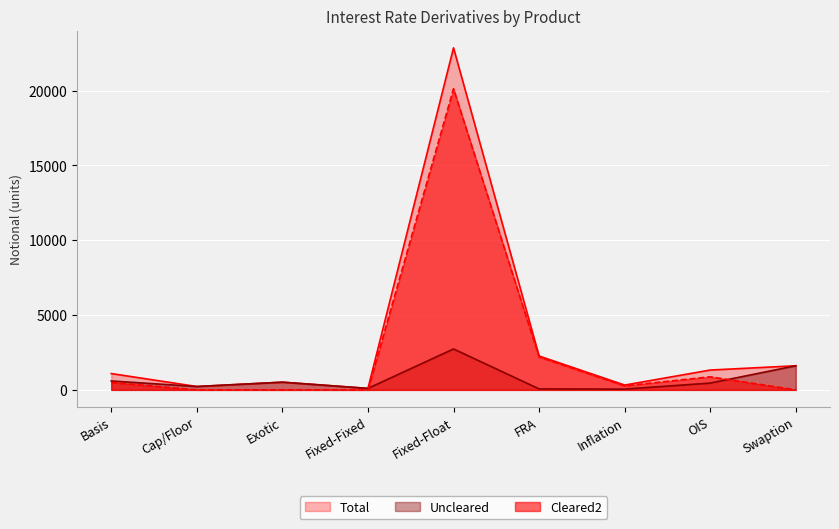

What is the lowest value of the Total series?

99